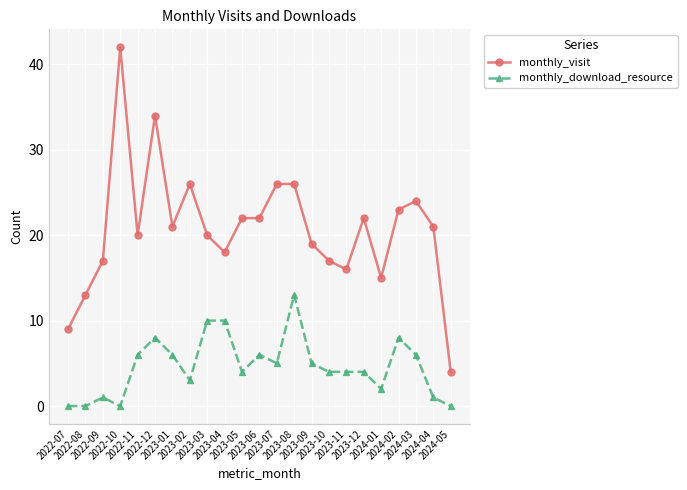

How many lines are shown in the chart?

2